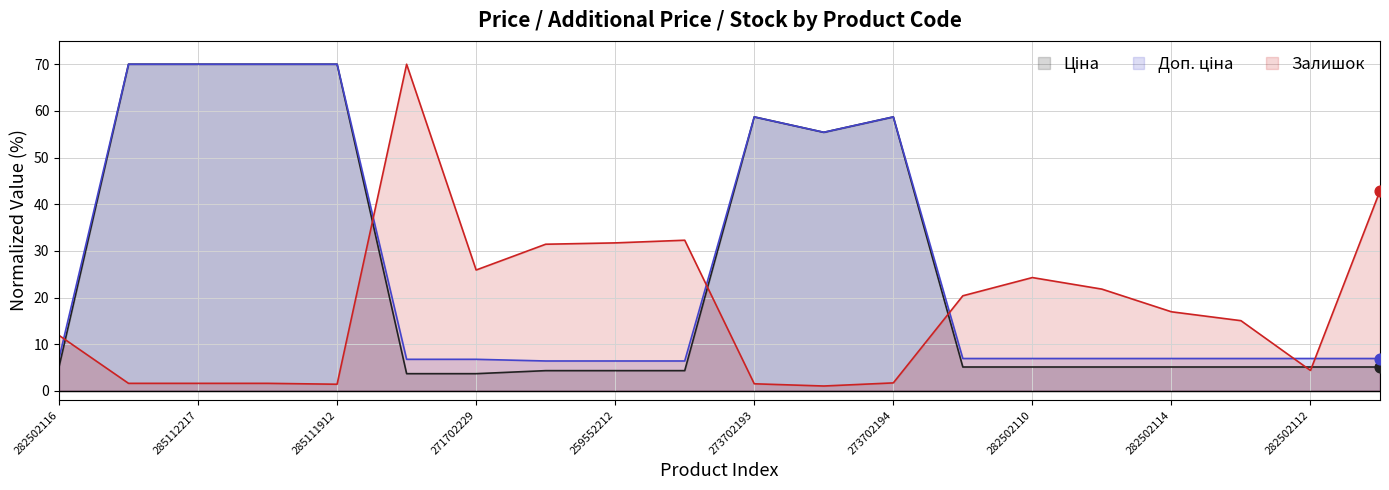

Is the value of Доп. ціна at 259552213 greater than the value of Залишок at 273702193?

Yes